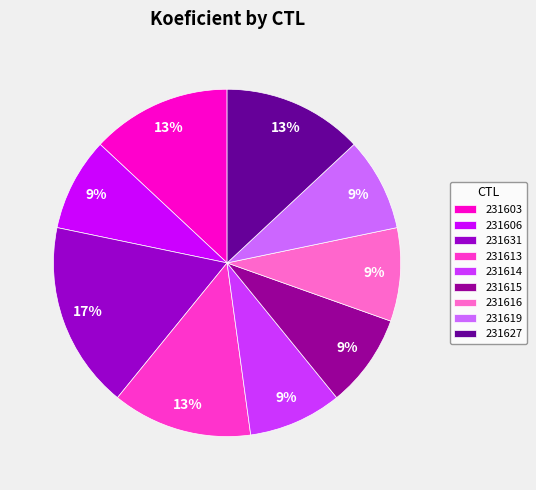

Do 231603 and 231619 together represent more than half of the pie?

No